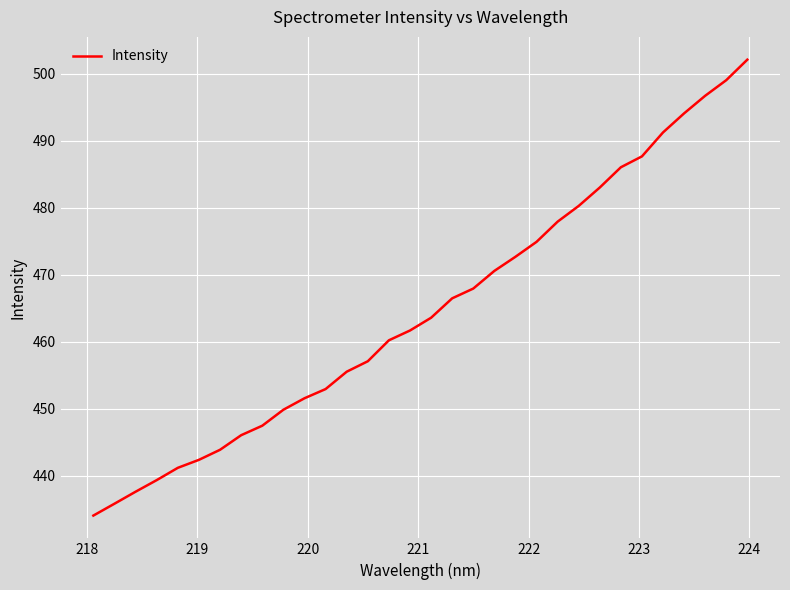

Is this an area chart (filled region under the line)?

No